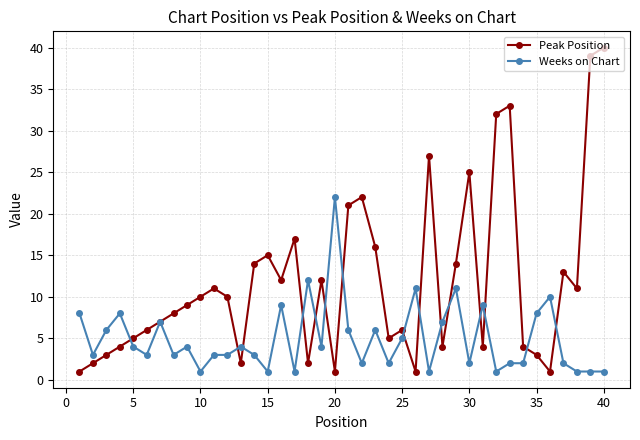

What is the average value of the Peak Position series?

12